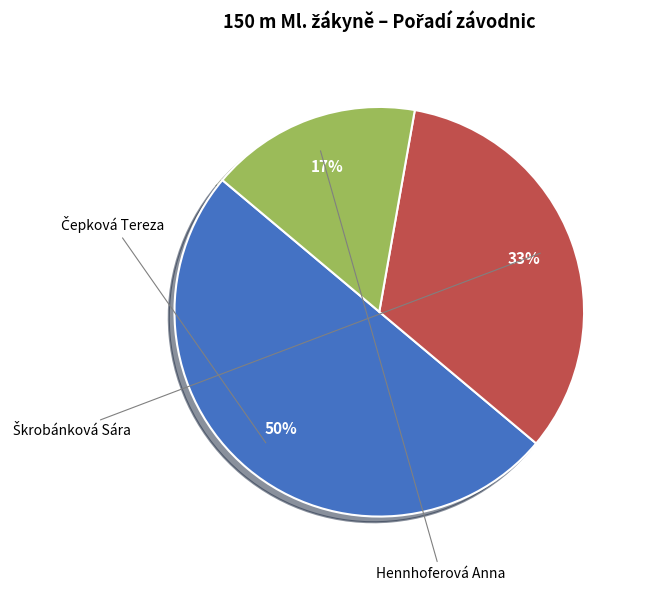

How many slices are in this pie chart?

3